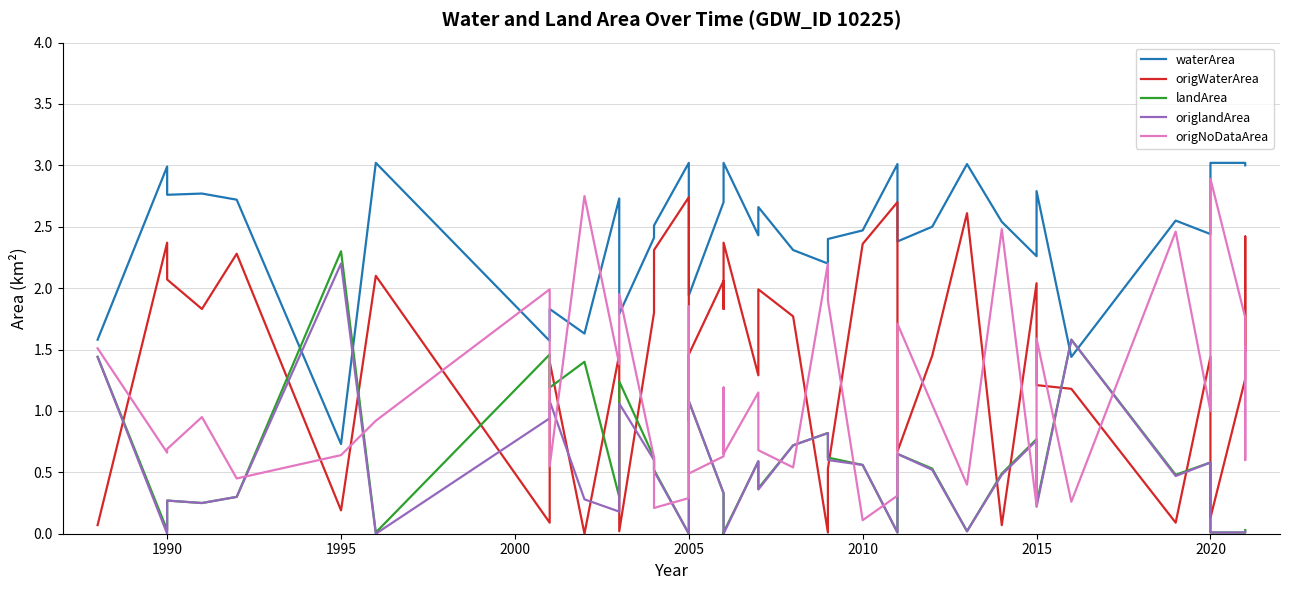

Is the value of origWaterArea at 1990 greater than the value of landArea at 2005?

Yes